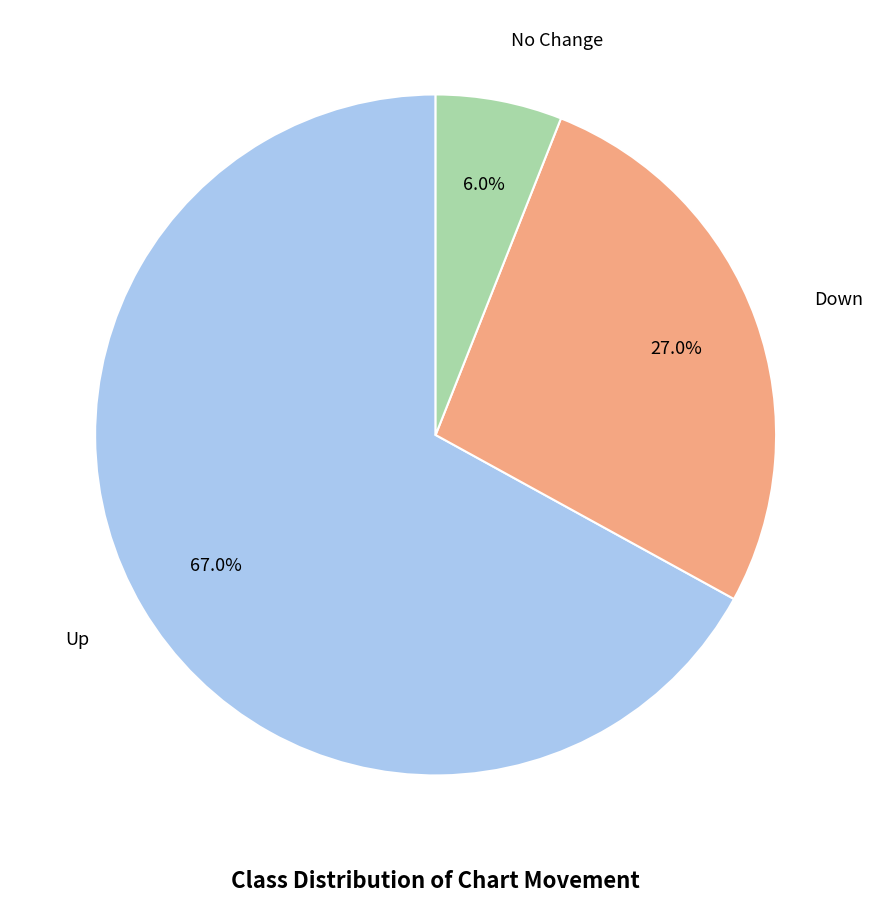

Is there a majority slice in this chart?

Yes